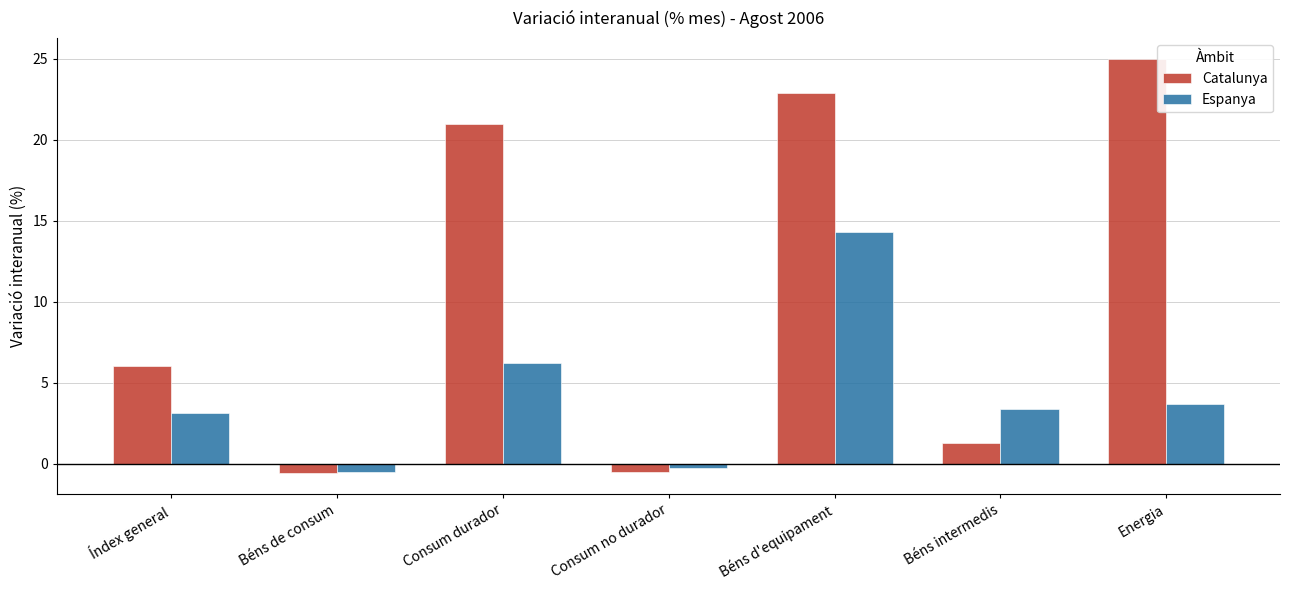

The Catalunya series shows 7.9 at Índex general. True or false?

False